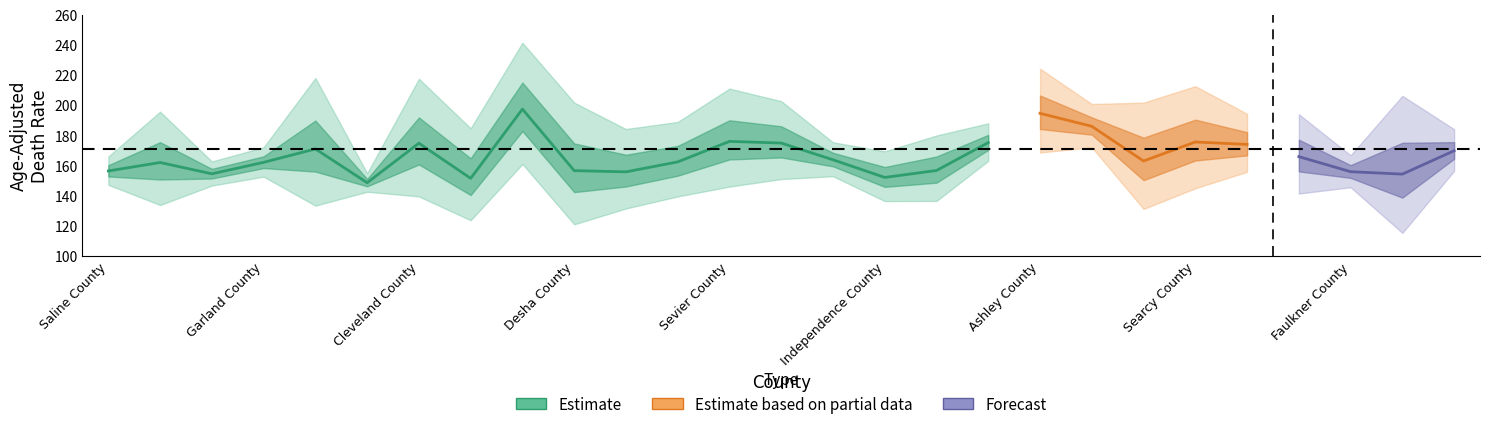

How many values in the Upper CI series are below 188?

9